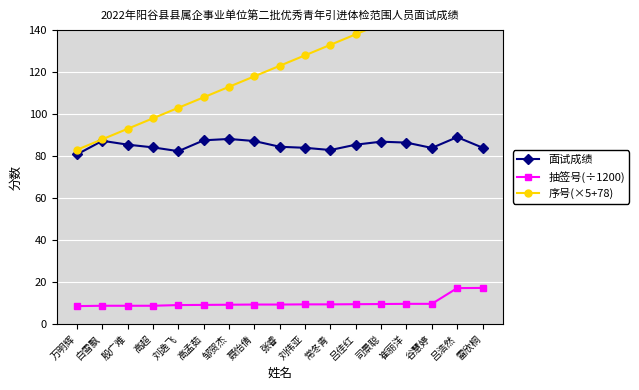

Where is the first local maximum for 抽签号(÷1200)?

白雪飘